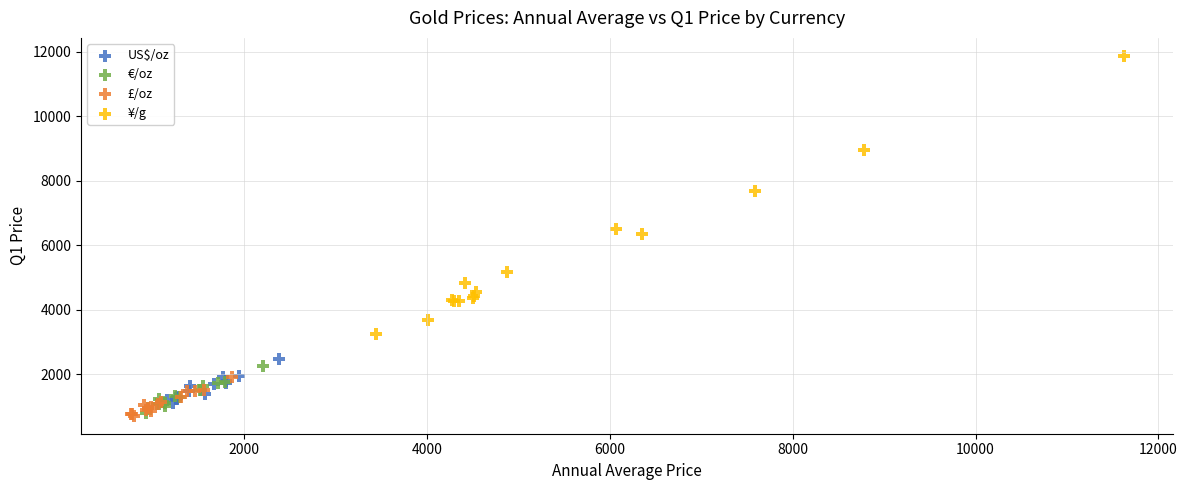

Which series has the largest Y range (max minus min)?

¥/g